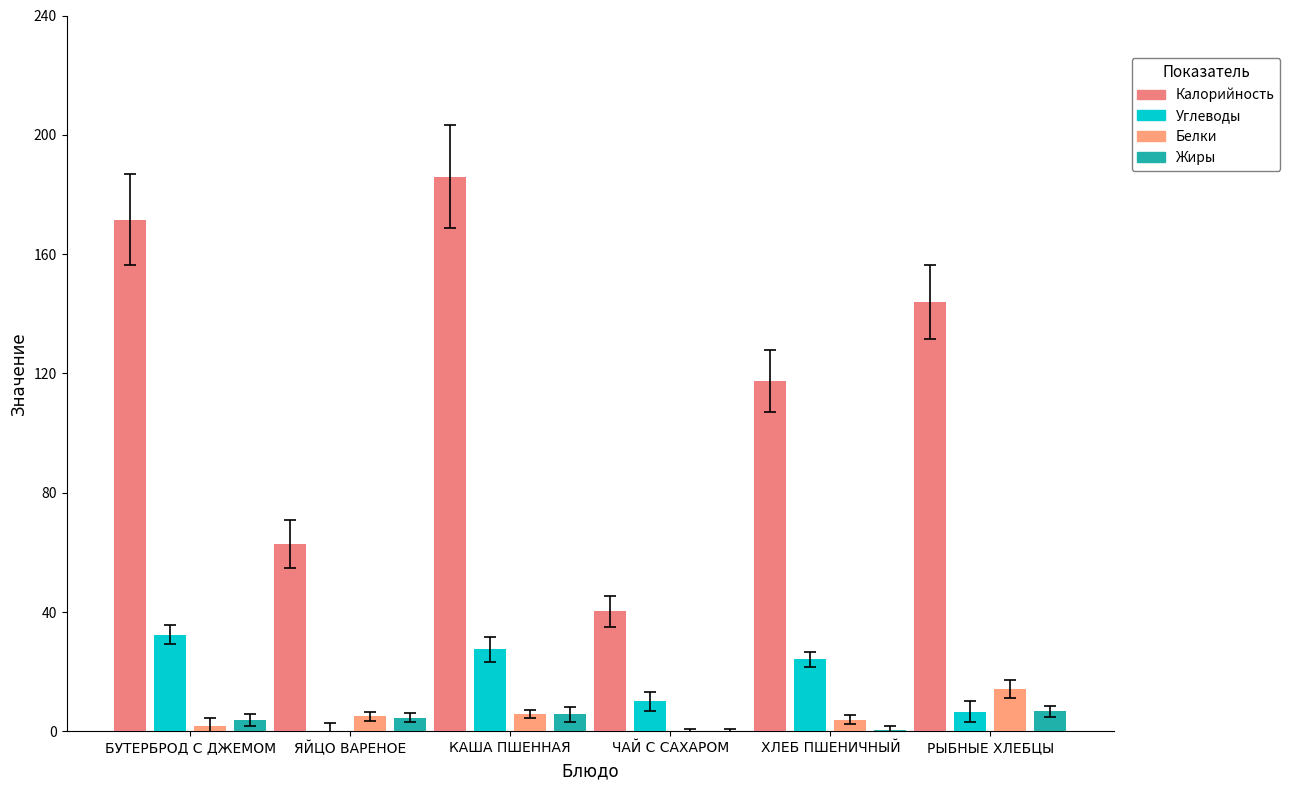

What are all the series names shown in the legend?

Калорийность, Углеводы, Белки, Жиры